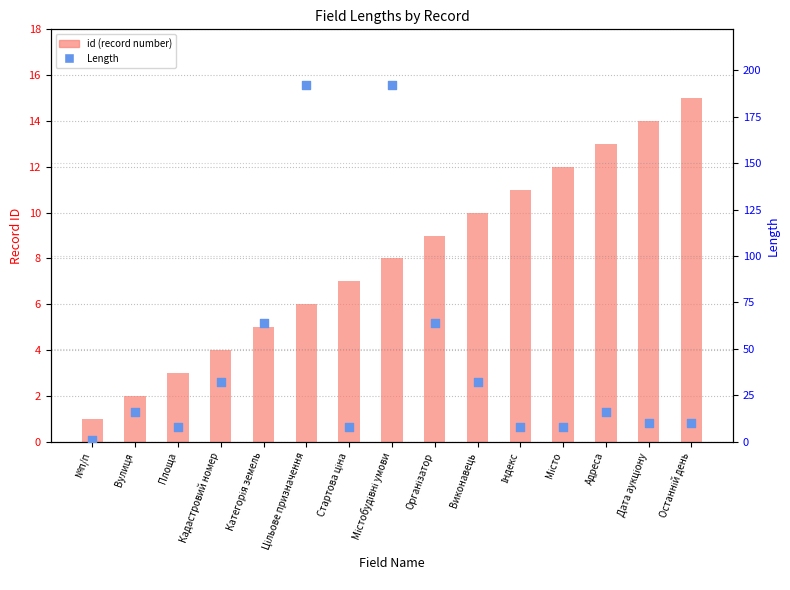

What is the total value across all series at Категорія земель?

69